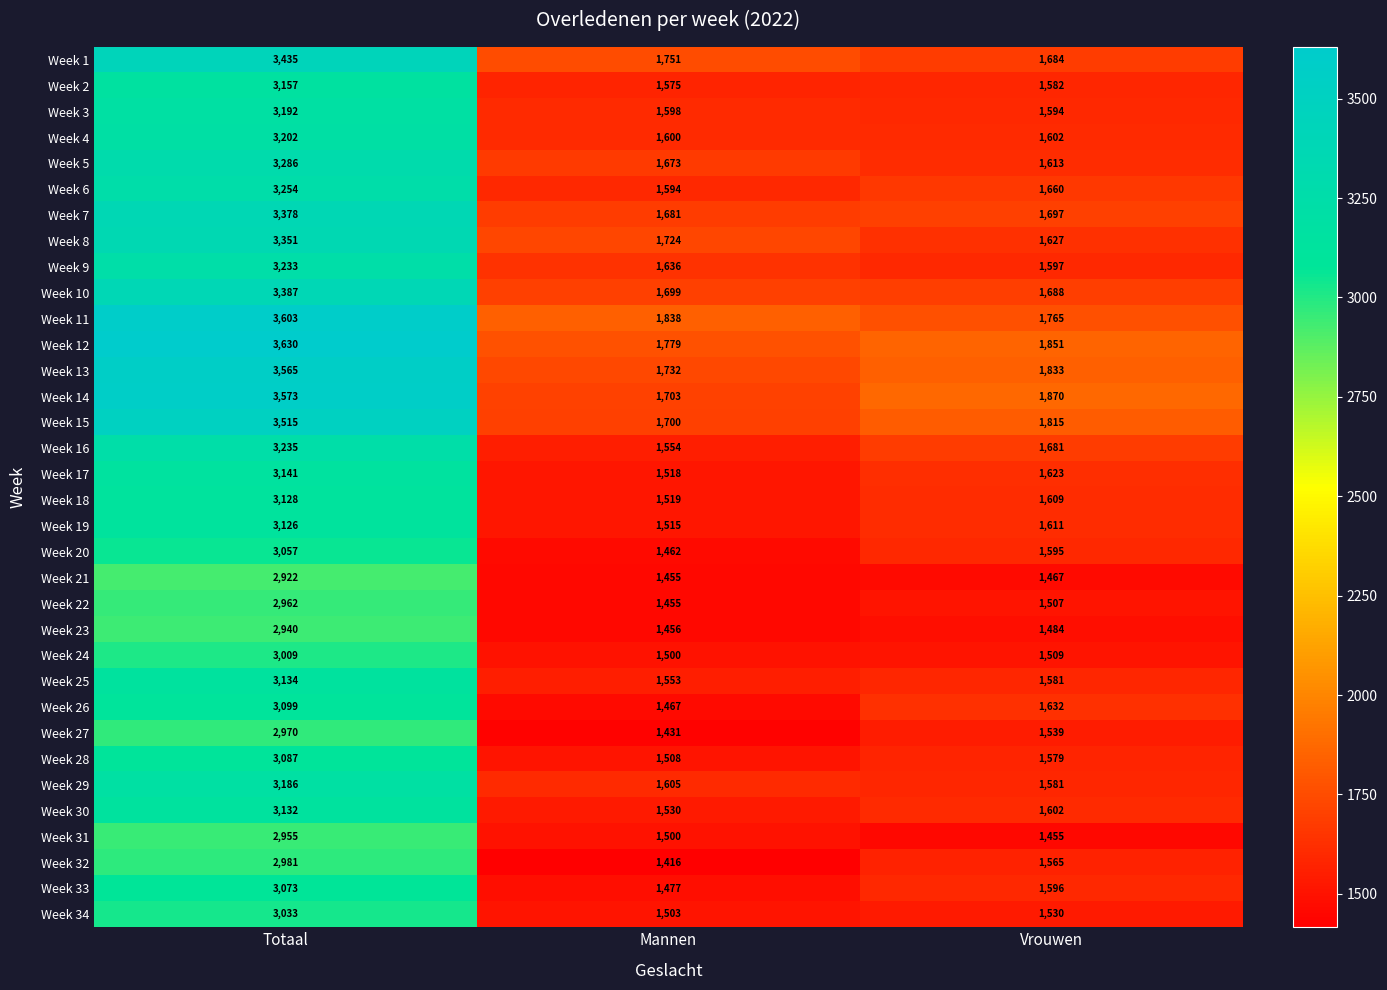

Is it true that Week 15 equals 2572 at Vrouwen?

False